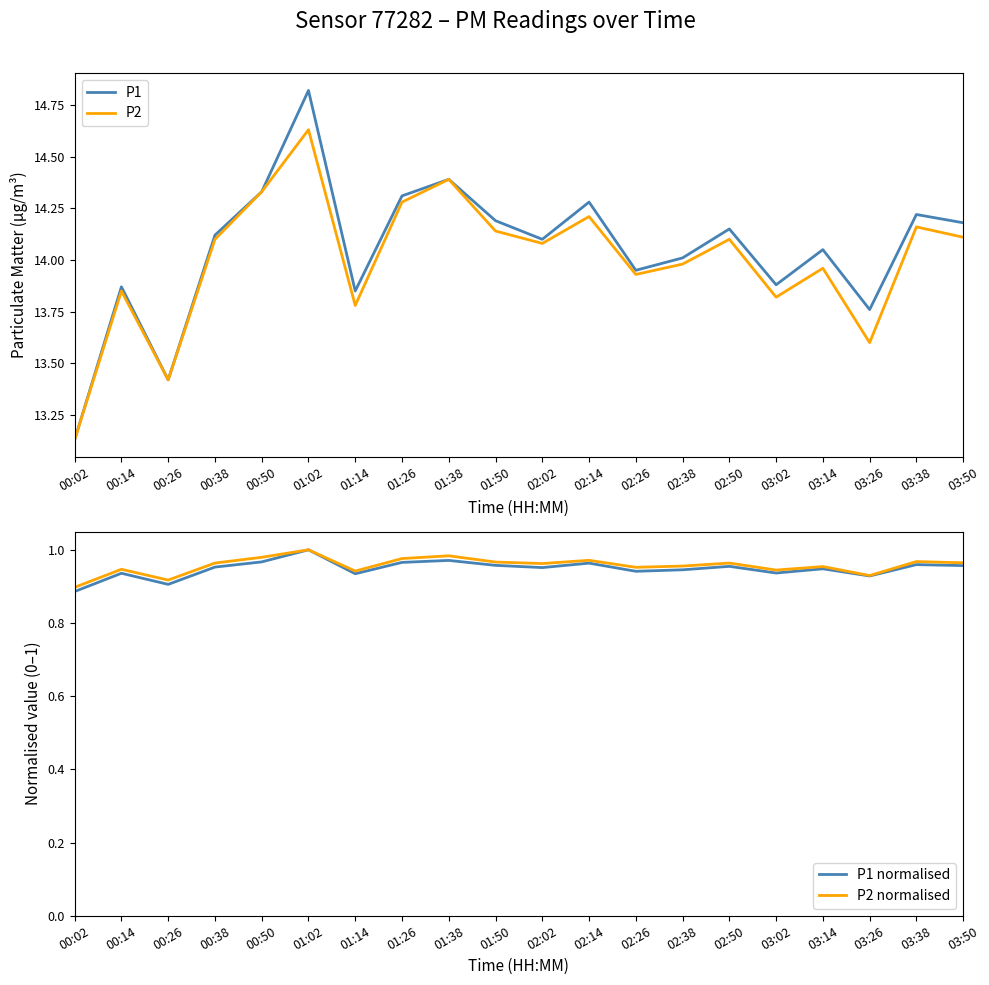

True or false: P1 normalised has more than 1 points higher than both neighbors.

True